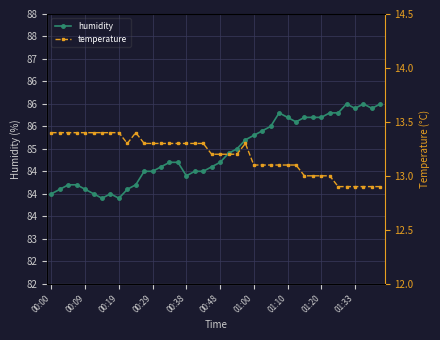

Which series has the largest total across all categories?

humidity